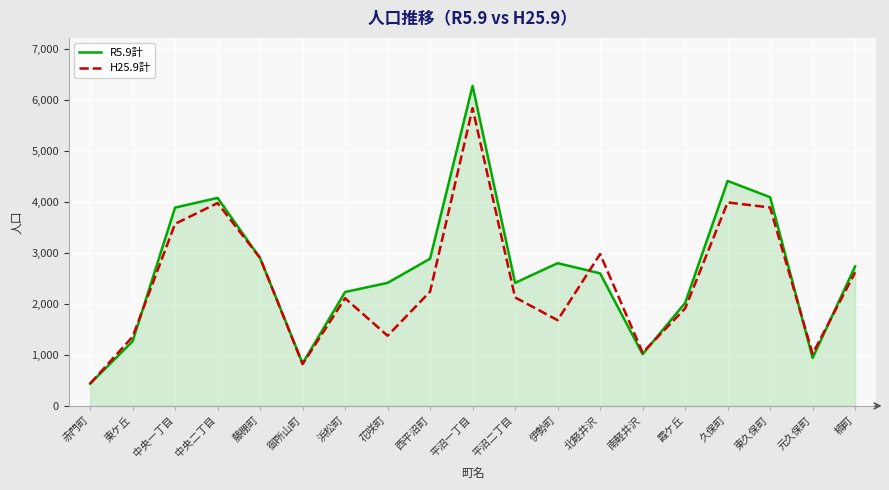

The R5.9計 series shows 1559 at 中央一丁目. True or false?

False